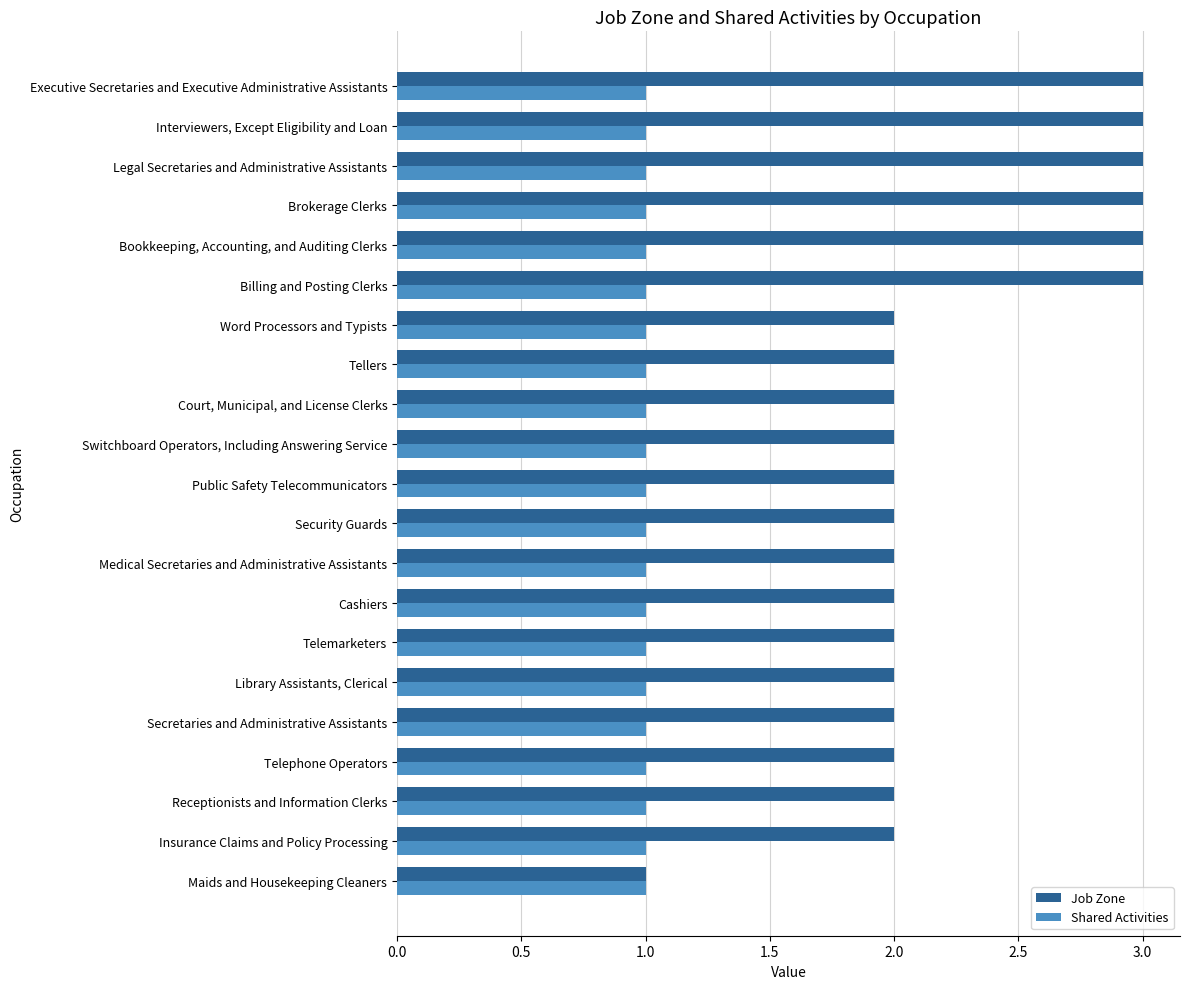

The value of Shared Activities at Receptionists and Information Clerks is 1. True or false?

True